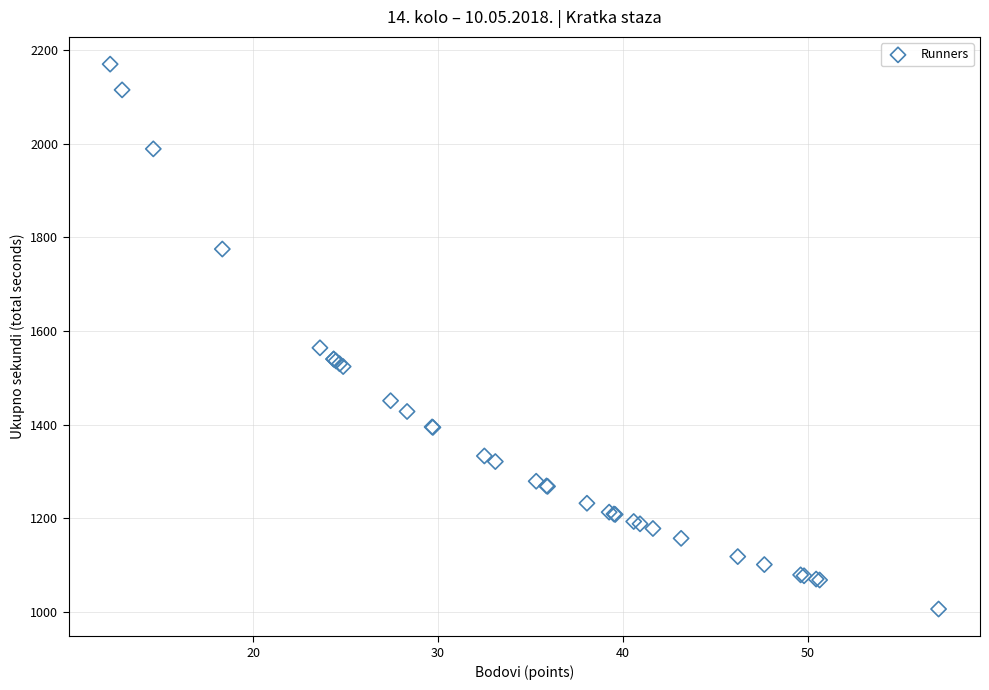

What Y value in the scatter plot is closest to 1588?

1564